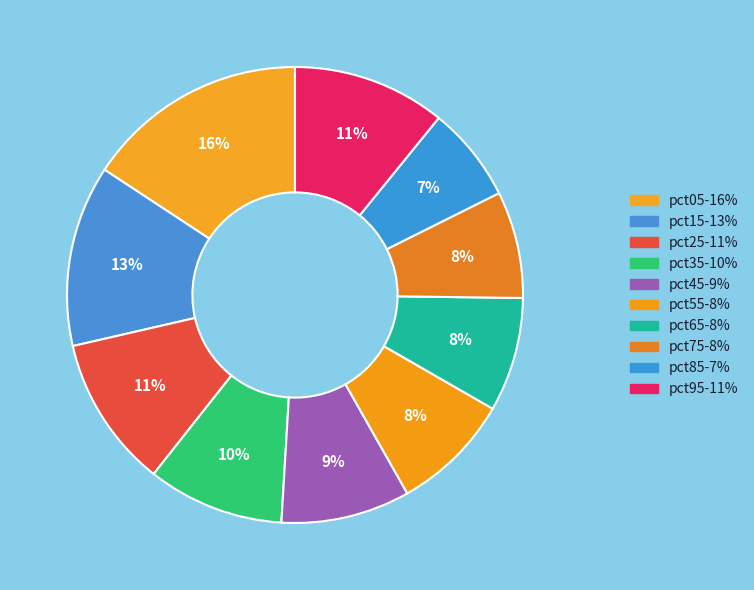

Between pct25 and pct75, which is larger?

pct25